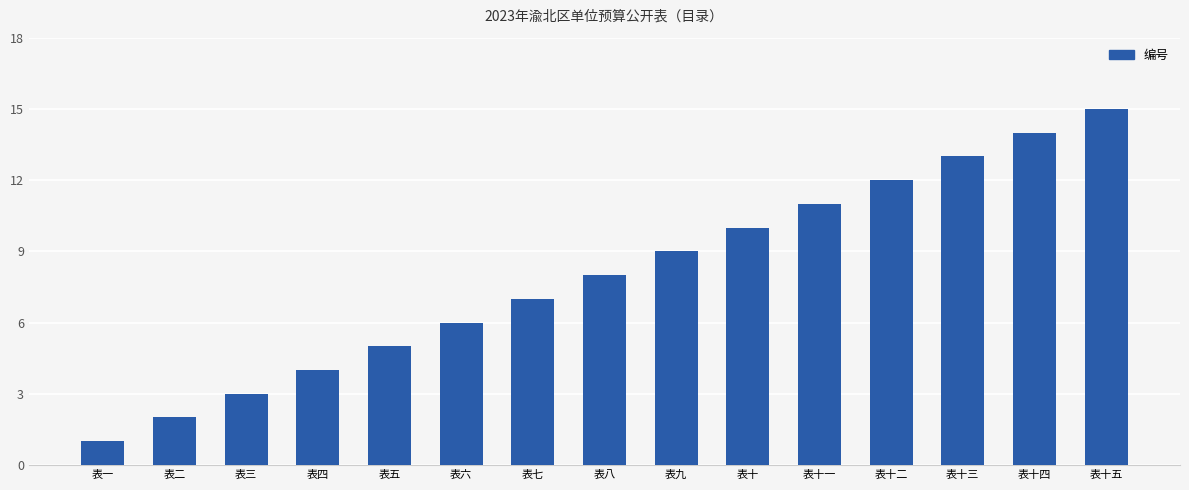

Reading left to right, list all the values displayed in this chart.

表一=1	表二=2	表三=3	表四=4	表五=5	表六=6	表七=7	表八=8	表九=9	表十=10	表十一=11	表十二=12	表十三=13	表十四=14	表十五=15